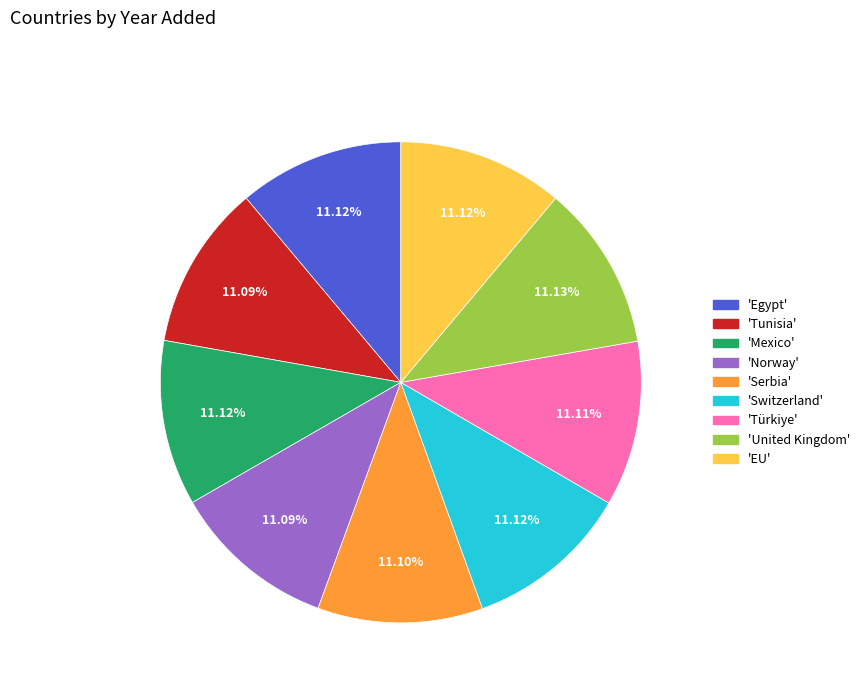

Is there any slice that represents more than half of the pie?

No